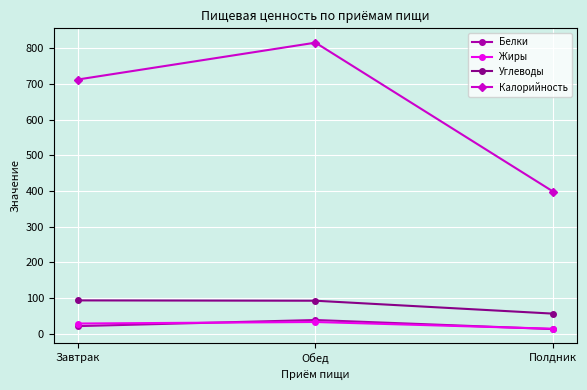

Which series changed the most between Обед and Полдник?

Калорийность